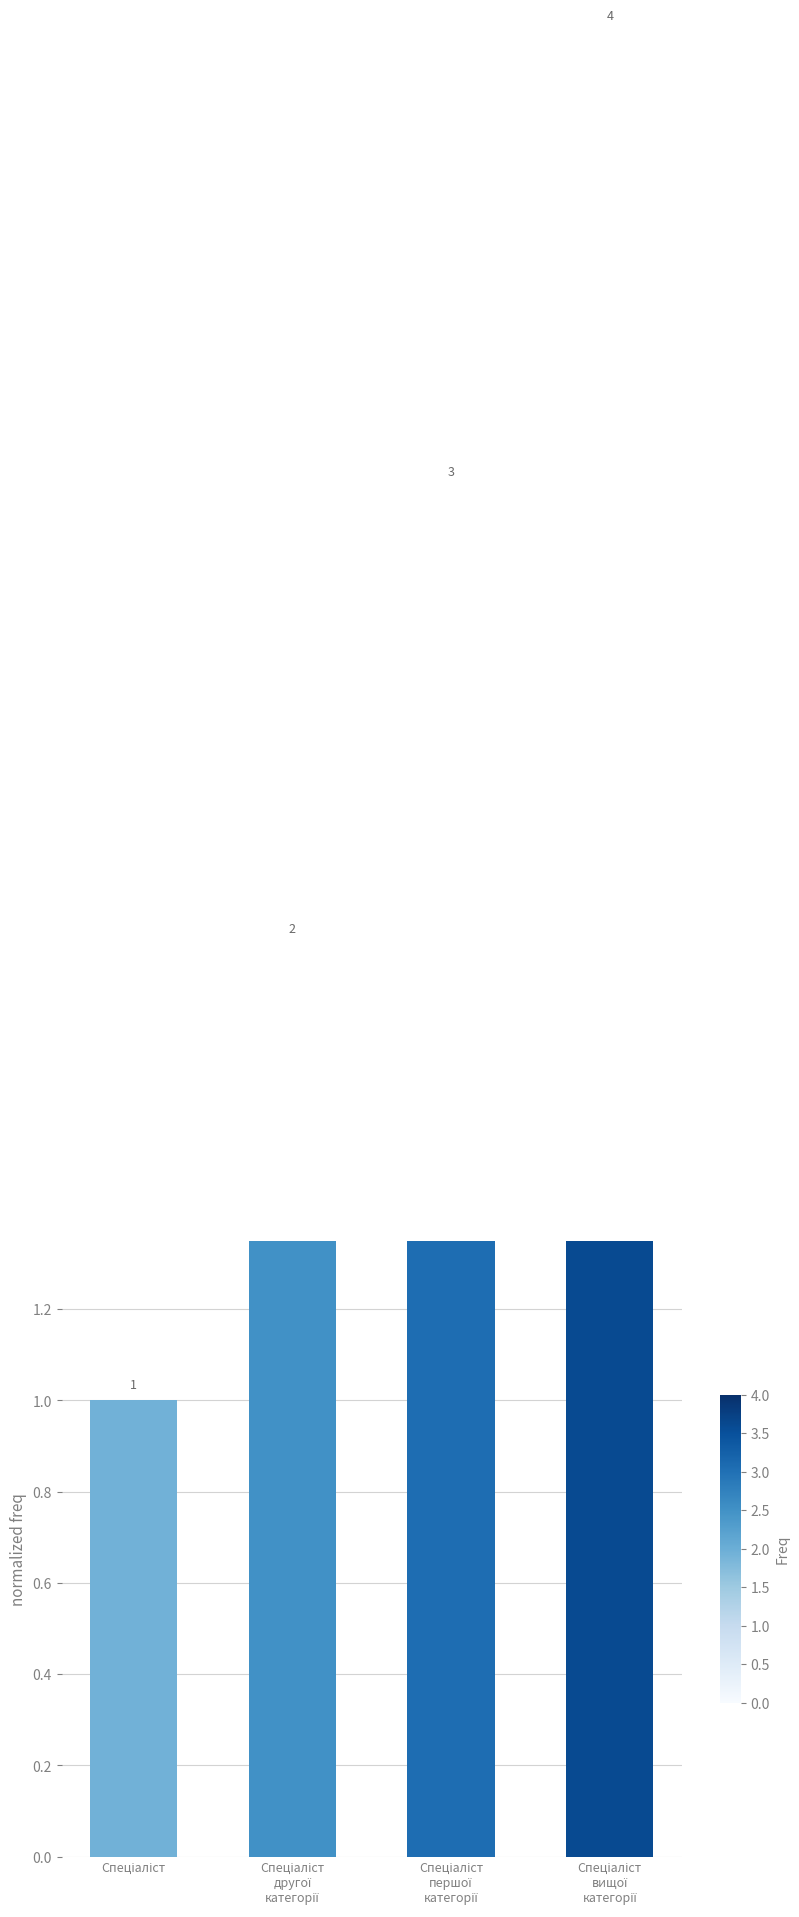

Rank the categories by value from lowest to highest.

Спеціаліст, Спеціаліст
другої
категорії, Спеціаліст
першої
категорії, Спеціаліст
вищої
категорії